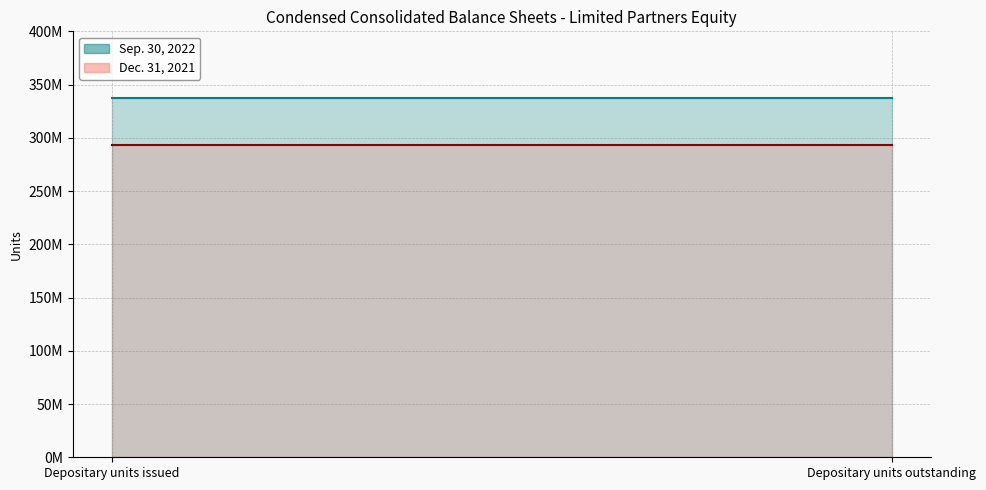

Is it true that Sep. 30, 2022 equals 337473951 at Depositary units outstanding?

True